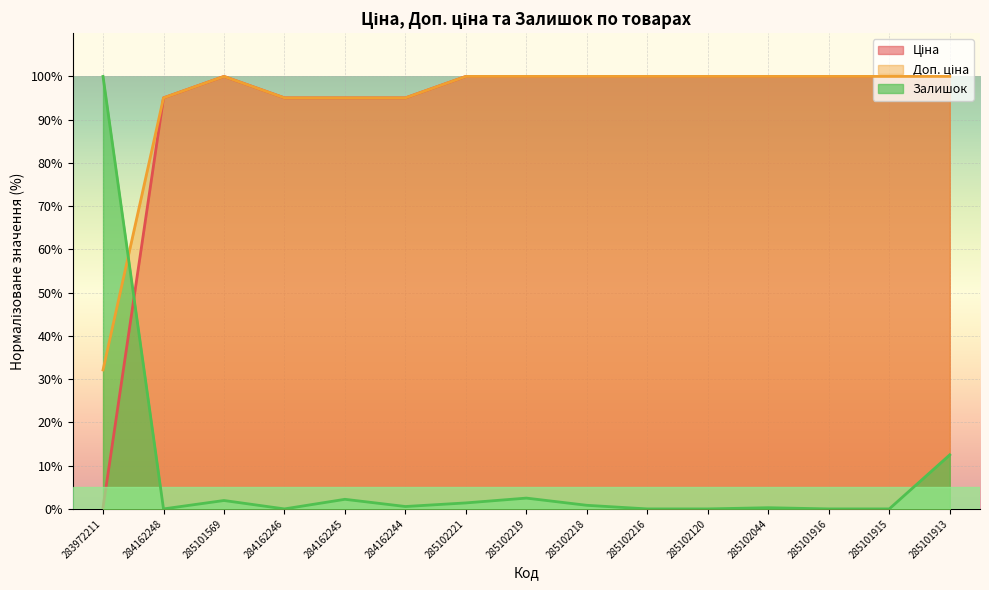

How many lines are shown in the chart?

3